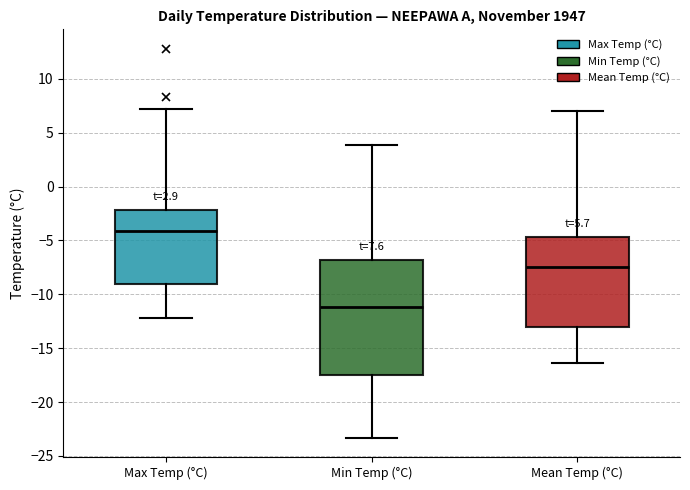

Which box has the lowest median line?

Min Temp (°C)